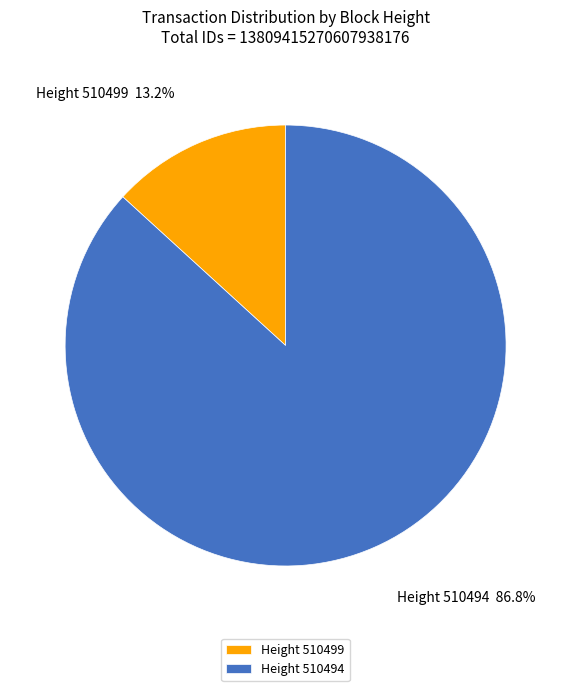

Is the sum of Height 510494 and Height 510499 greater than half?

Yes